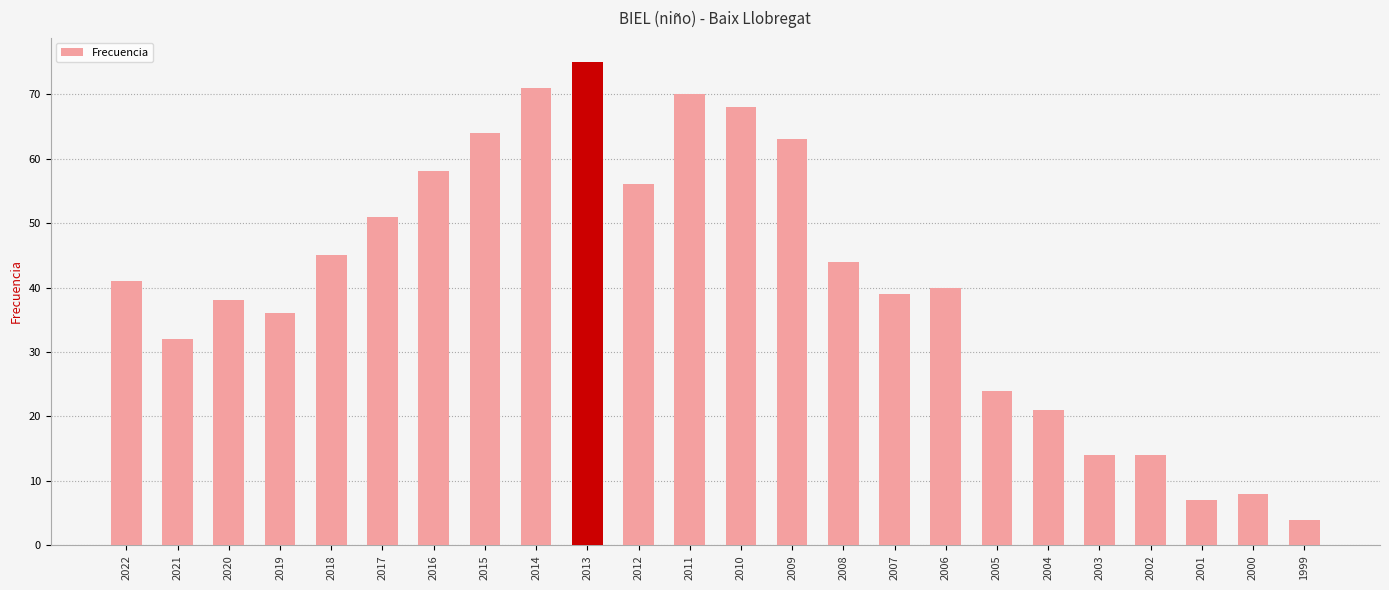

At which category does the chart reach its minimum across all series?

1999